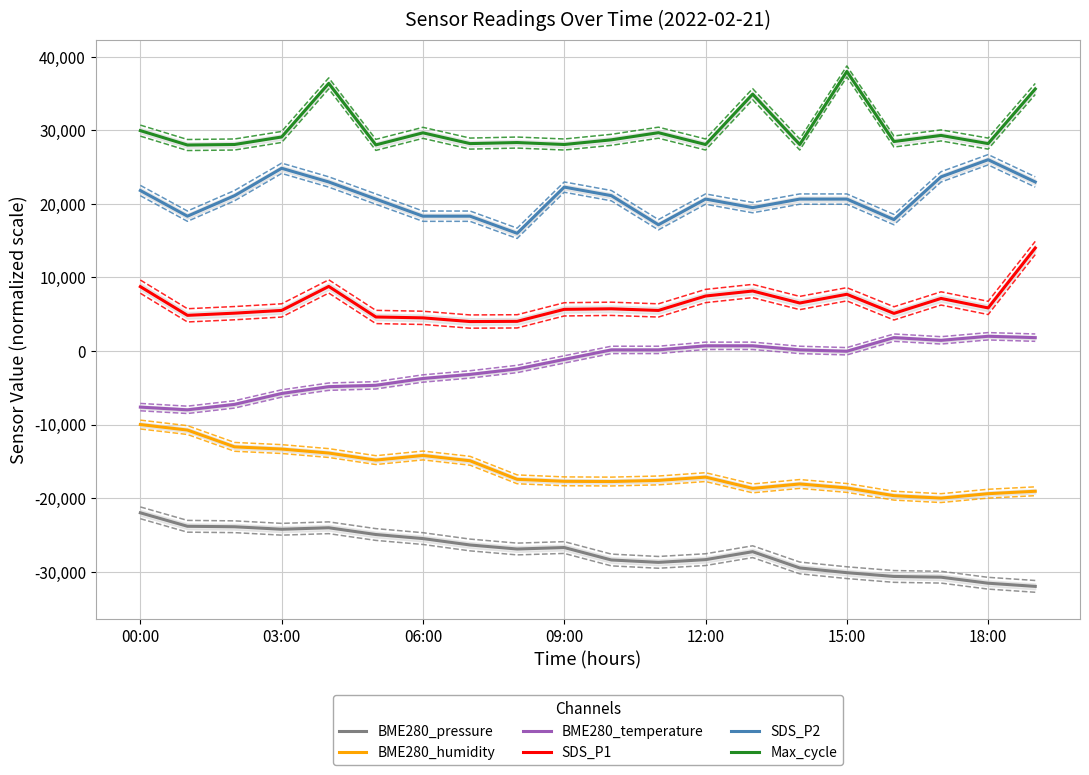

Reading left to right, extract all data points from this chart.

BME280_pressure: -22000.0	-23830.5	-23893.8	-24233.7	-24030.2	-24948.6	-25501.8	-26371.5	-26919.2	-26719.4	-28411.6	-28734.3	-28365.5	-27284.3	-29493.4	-30136.3	-30649.6	-30751.0	-31569.7	-32000.0
BME280_humidity: -10000.0	-10750.8	-13033.0	-13333.3	-13873.9	-14834.8	-14204.2	-14924.9	-17447.4	-17717.7	-17747.7	-17597.6	-17147.1	-18678.7	-18078.1	-18618.6	-19669.7	-20000.0	-19399.4	-19069.1
BME280_temperature: -7629.6	-8000.0	-7259.3	-5777.8	-4851.9	-4666.7	-3740.7	-3185.2	-2444.4	-1148.1	148.1	148.1	703.7	703.7	148.1	-37.0	1814.8	1444.4	2000.0	1814.8
SDS_P1: 8747.8	4845.7	5142.4	5513.4	8777.4	4623.1	4504.5	4000.0	4029.7	5661.7	5735.9	5513.4	7471.8	8154.3	6522.3	7709.2	5112.8	7145.4	5854.6	14000.0
SDS_P2: 21814.0	18325.6	21116.3	24837.2	22976.7	20651.2	18325.6	18325.6	16000.0	22279.1	21116.3	17162.8	20651.2	19488.4	20651.2	20651.2	17860.5	23674.4	26000.0	22976.7
Max_cycle: 29957.7	28000.0	28070.5	29093.5	36377.4	28017.6	29657.8	28194.0	28335.1	28070.5	28705.5	29675.5	28070.5	34913.6	28070.5	38000.0	28476.2	29305.1	28194.0	35619.0